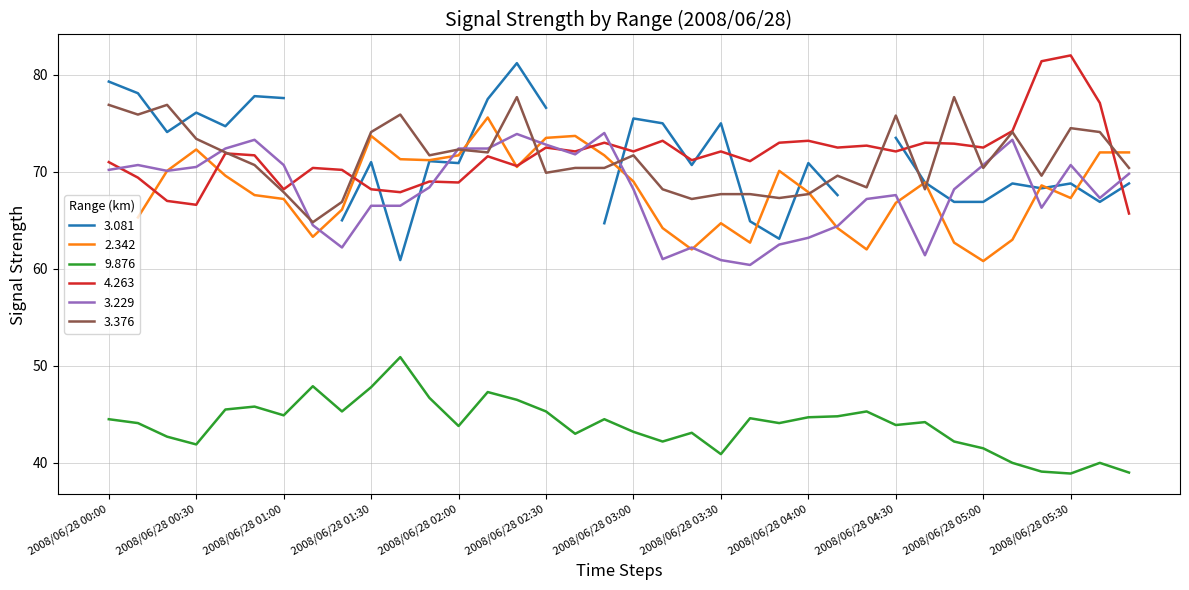

At which category does 4.263 reach its first local peak?

2008/06/28 00:40